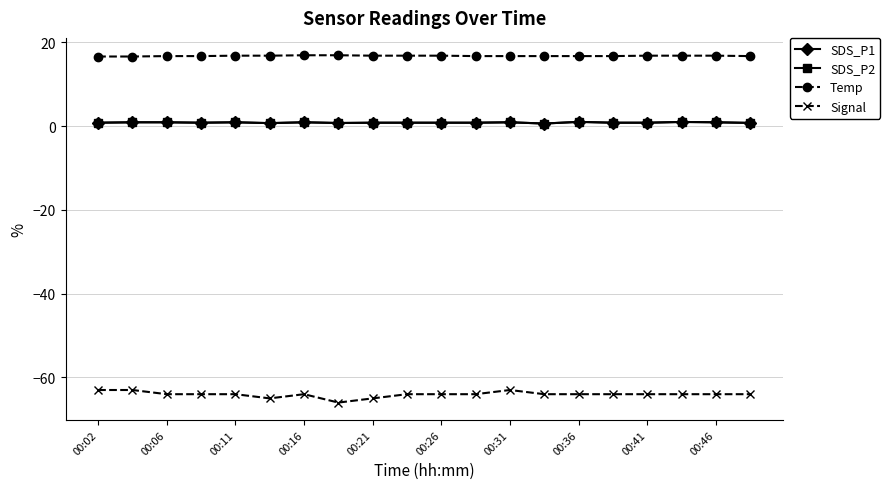

What is the highest value of the Signal series?

-63.0